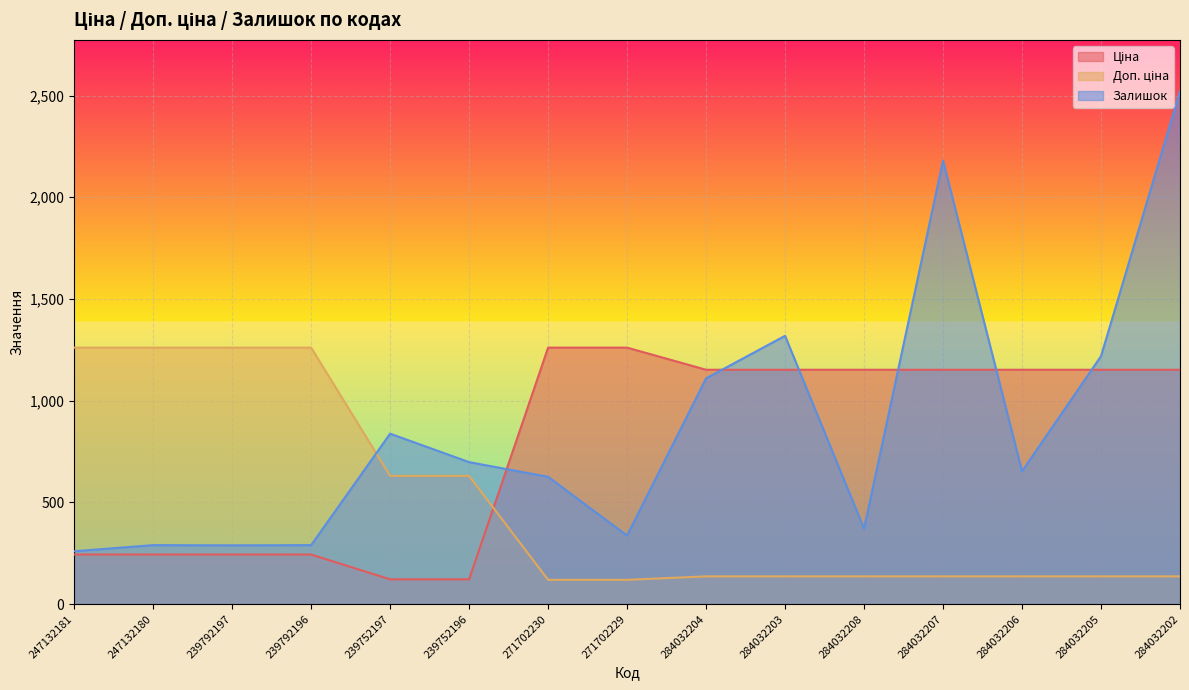

What is the label of the 15th point from the left?

284032202